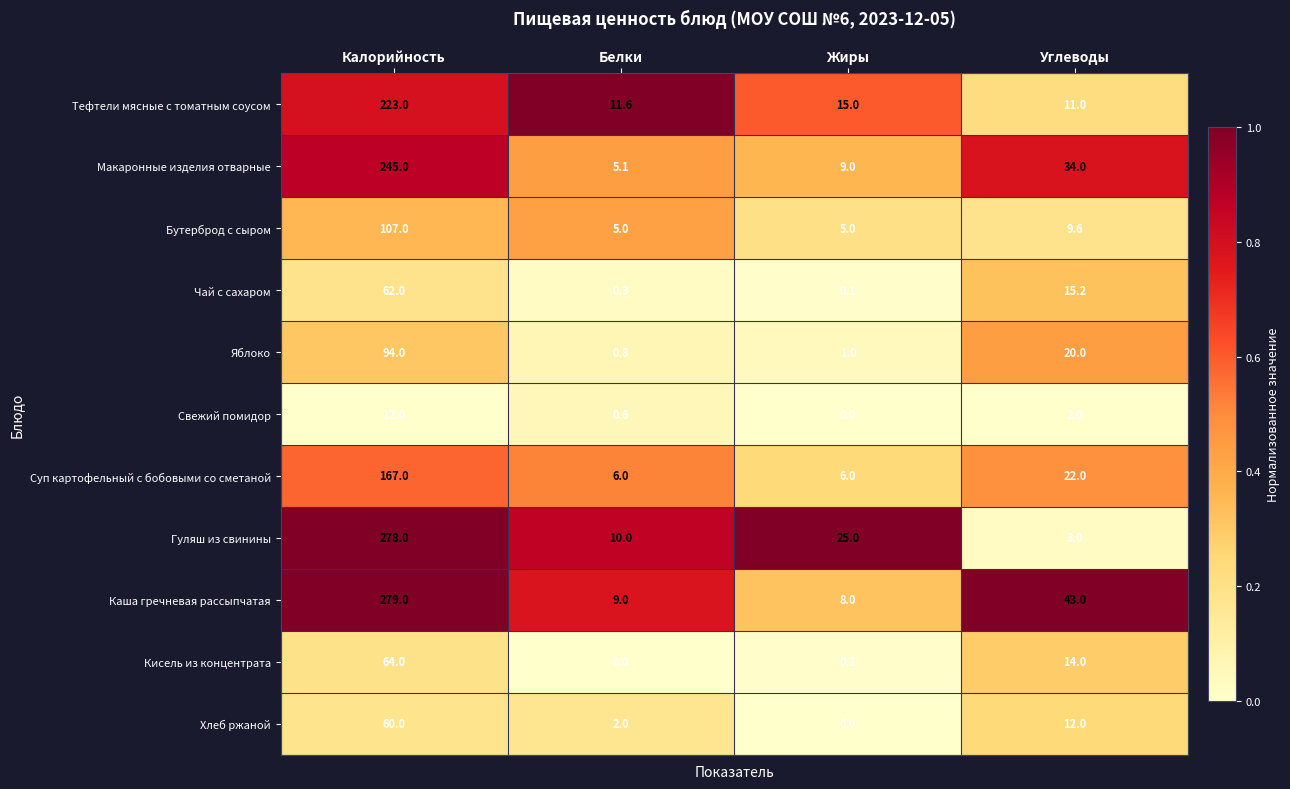

List the series in order of their peak value, highest first.

Каша гречневая рассыпчатая, Гуляш из свинины, Макаронные изделия отварные, Тефтели мясные с томатным соусом, Суп картофельный с бобовыми со сметаной, Бутерброд с сыром, Яблоко, Кисель из концентрата, Чай с сахаром, Хлеб ржаной, Свежий помидор